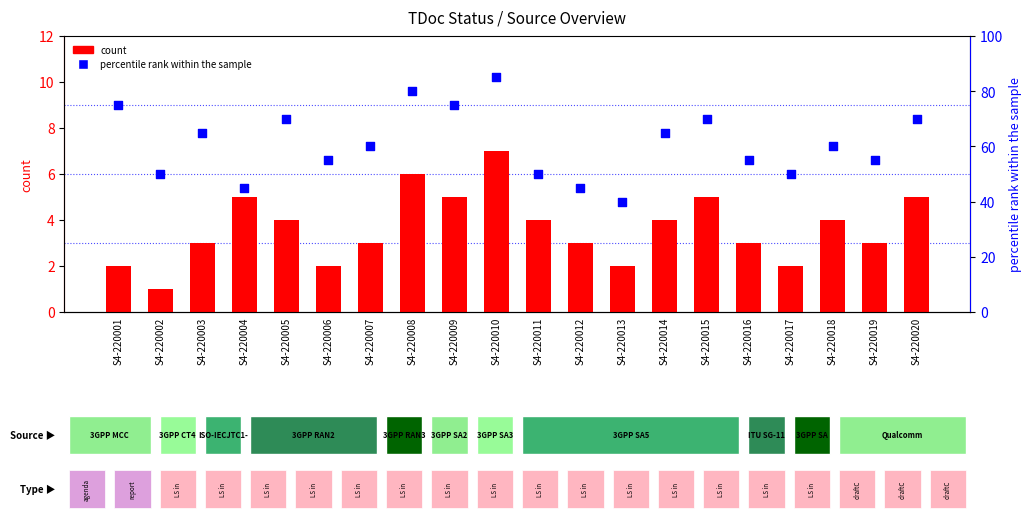

Is the value of count at S4-220019 greater than the value of percentile rank within the sample at S4-220013?

No